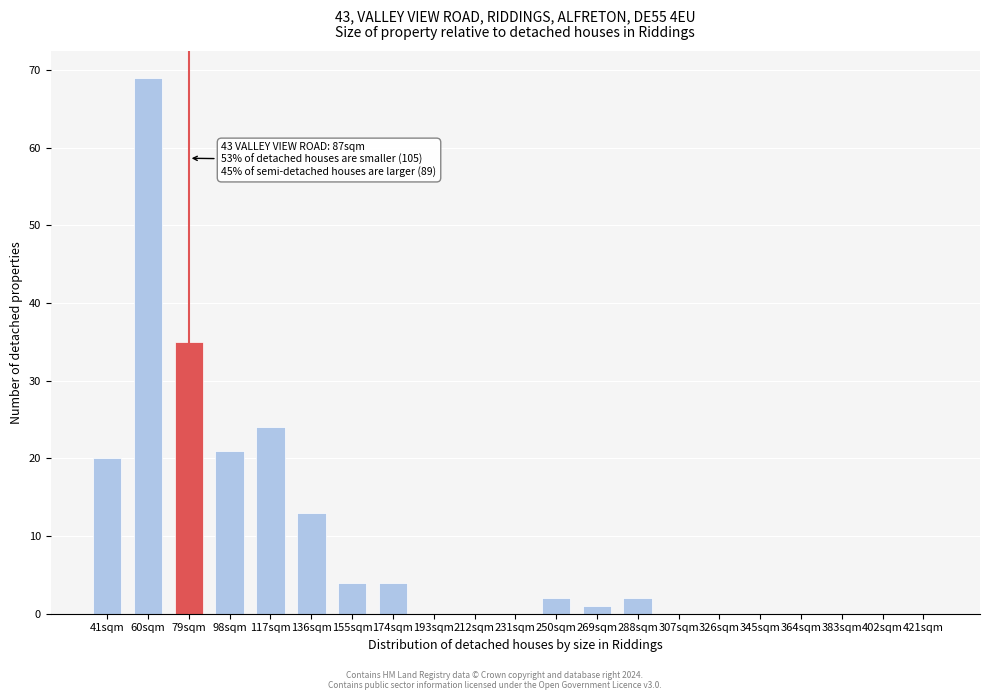

Reading left to right, what are all the values shown in this chart?

41sqm=20	60sqm=69	79sqm=35	98sqm=21	117sqm=24	136sqm=13	155sqm=4	174sqm=4	193sqm=0	212sqm=0	231sqm=0	250sqm=2	269sqm=1	288sqm=2	307sqm=0	326sqm=0	345sqm=0	364sqm=0	383sqm=0	402sqm=0	421sqm=0